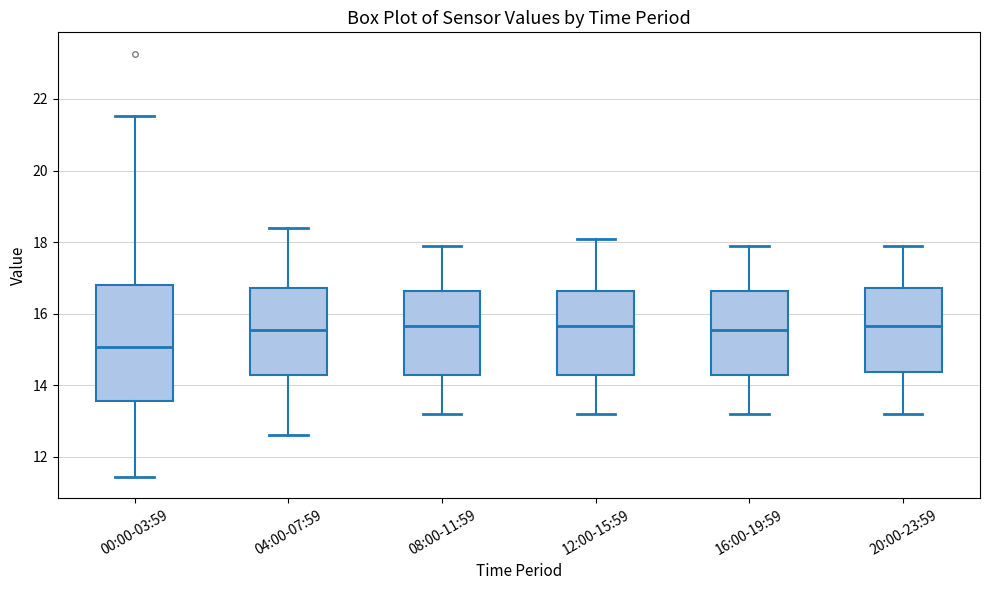

Reading left to right, read every box against the y-axis: the position of its median line, the range the box covers, and the ends of its whiskers. The values are not printed on the chart, so give them approximately, as read against the axis.

00:00-03:59: median 15.0, box 13.6 to 16.8, whiskers 11.4 to 21.6
04:00-07:59: median 15.6, box 14.2 to 16.8, whiskers 12.6 to 18.4
08:00-11:59: median 15.6, box 14.2 to 16.6, whiskers 13.2 to 18.0
12:00-15:59: median 15.6, box 14.2 to 16.6, whiskers 13.2 to 18.2
16:00-19:59: median 15.6, box 14.2 to 16.6, whiskers 13.2 to 18.0
20:00-23:59: median 15.6, box 14.4 to 16.8, whiskers 13.2 to 18.0